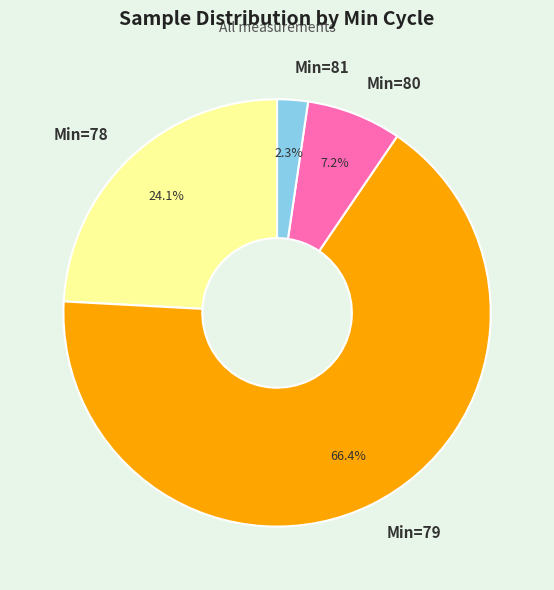

Which slice is the smallest?

Min=81